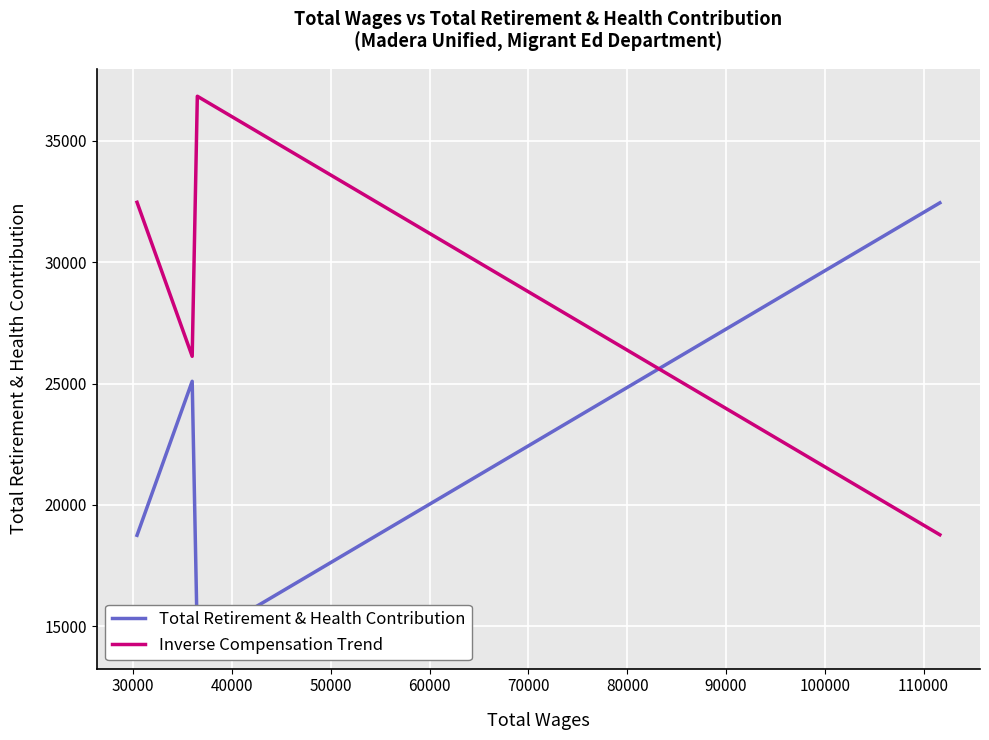

Between 30000 and 50000, which series saw the biggest shift?

Total Retirement & Health Contribution